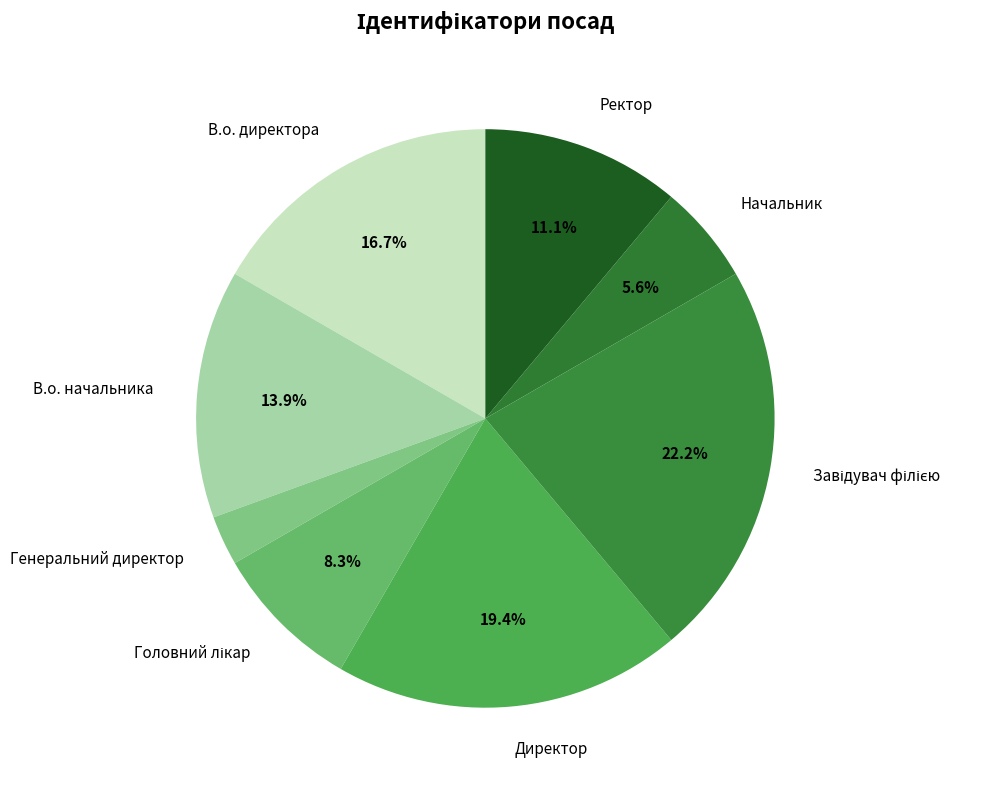

Which has a higher value, В.о. начальника or Генеральний директор?

В.о. начальника